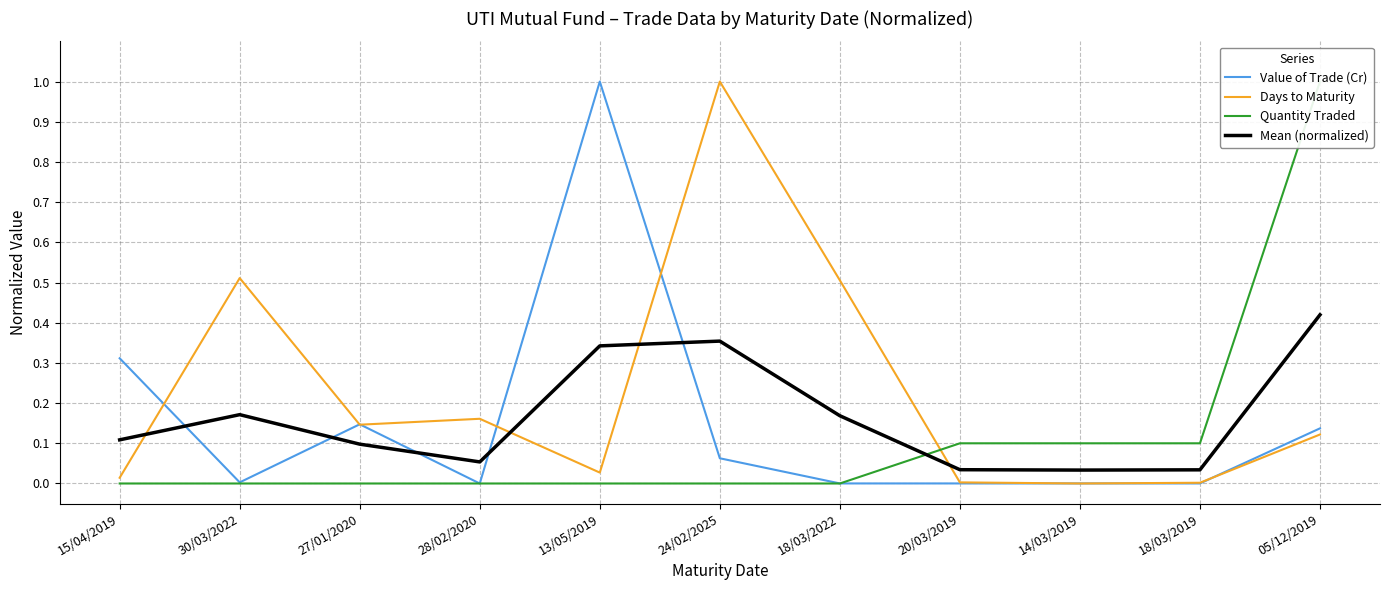

At which category does Quantity Traded reach its first local valley?

30/03/2022